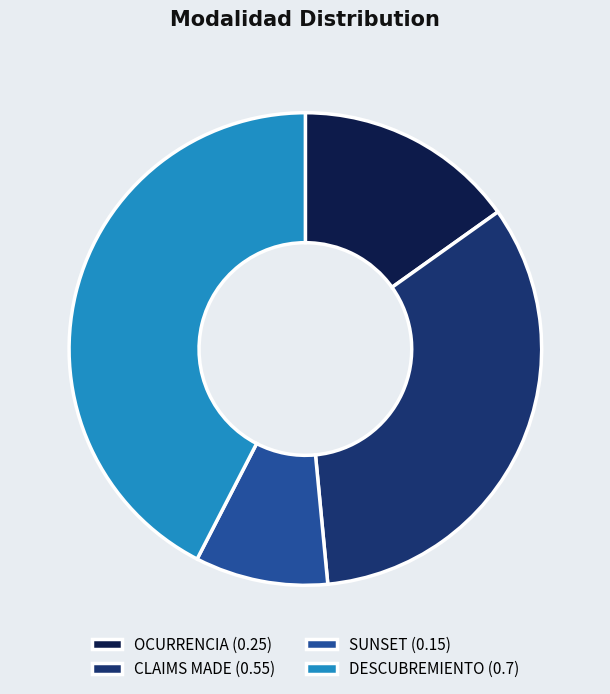

Which has a higher value, CLAIMS MADE (0.55) or OCURRENCIA (0.25)?

CLAIMS MADE (0.55)